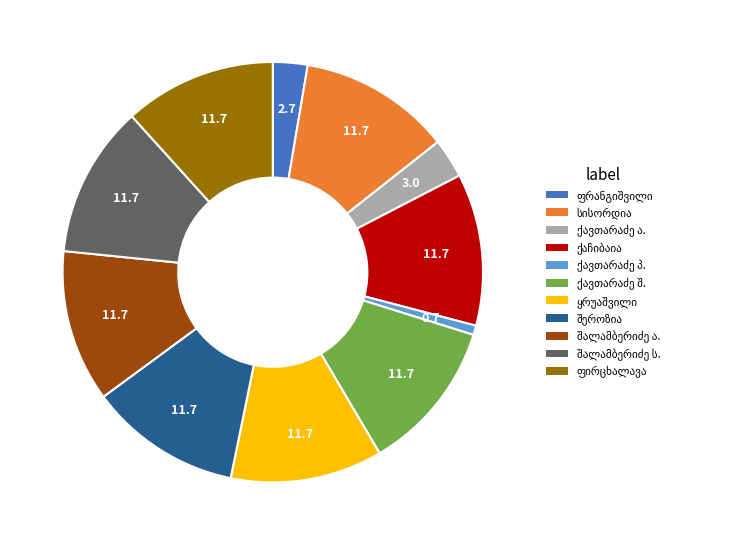

Is there any slice that represents more than half of the pie?

No